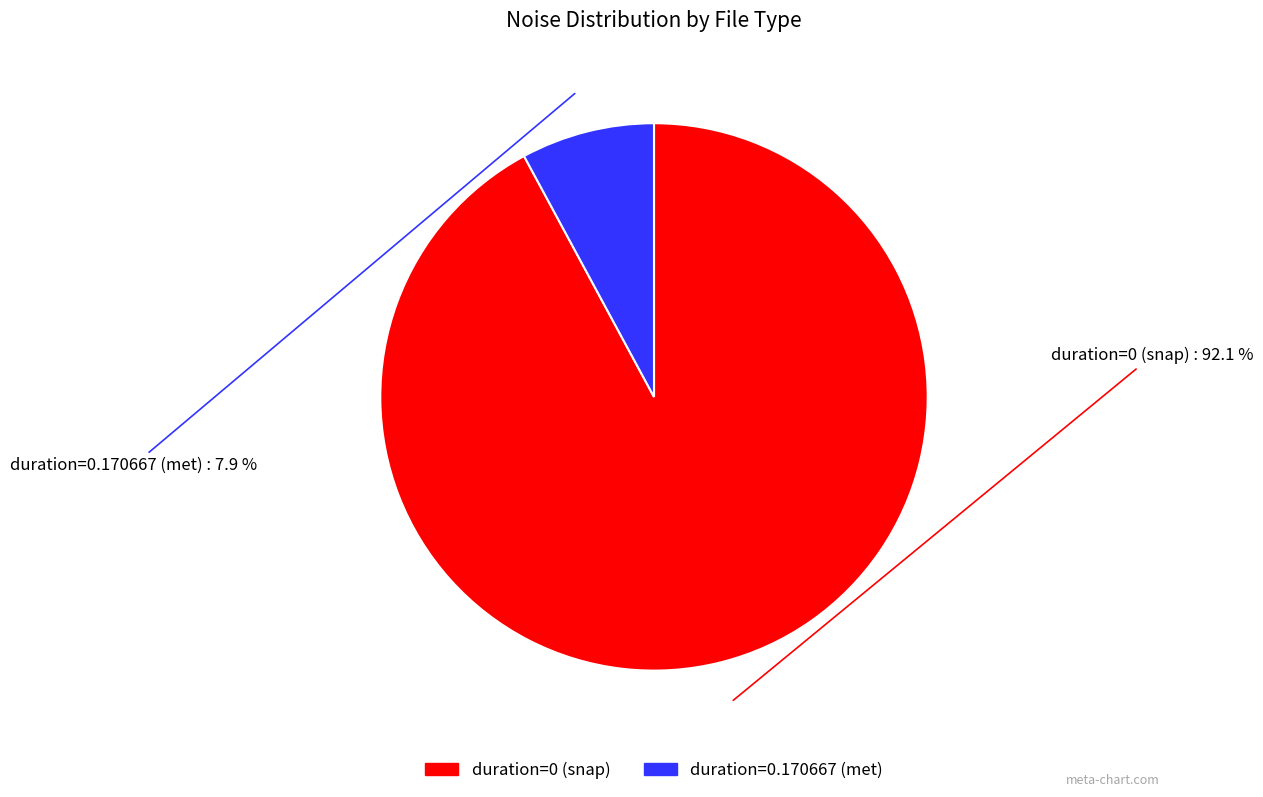

Is there any slice that represents more than half of the pie?

Yes